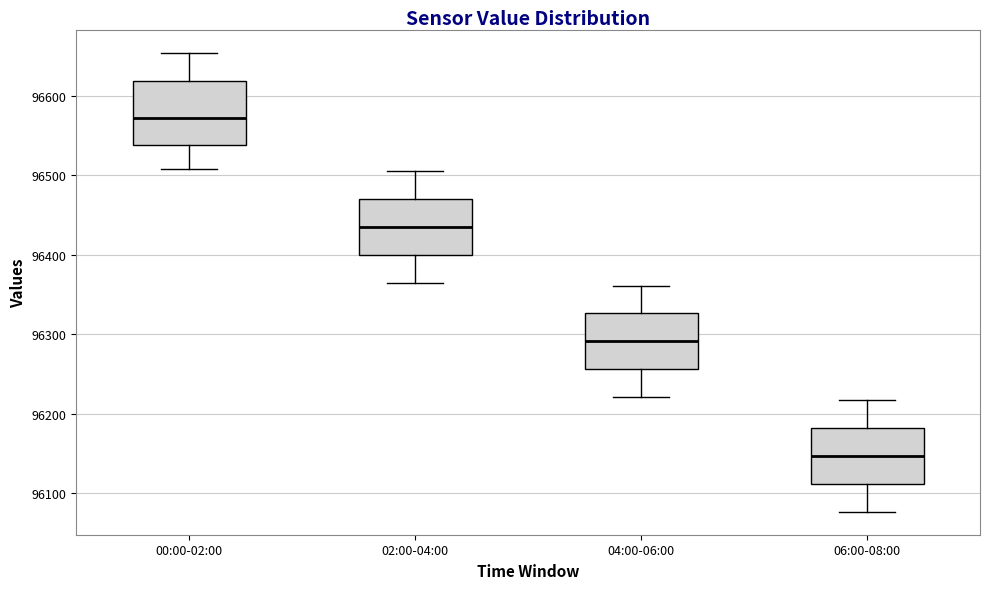

Reading left to right, read every box against the y-axis: the position of its median line, the range the box covers, and the ends of its whiskers. The values are not printed on the chart, so give them approximately, as read against the axis.

00:00-02:00: median 96570, box 96540 to 96620, whiskers 96510 to 96650
02:00-04:00: median 96440, box 96400 to 96470, whiskers 96360 to 96510
04:00-06:00: median 96290, box 96260 to 96330, whiskers 96220 to 96360
06:00-08:00: median 96150, box 96110 to 96180, whiskers 96080 to 96220